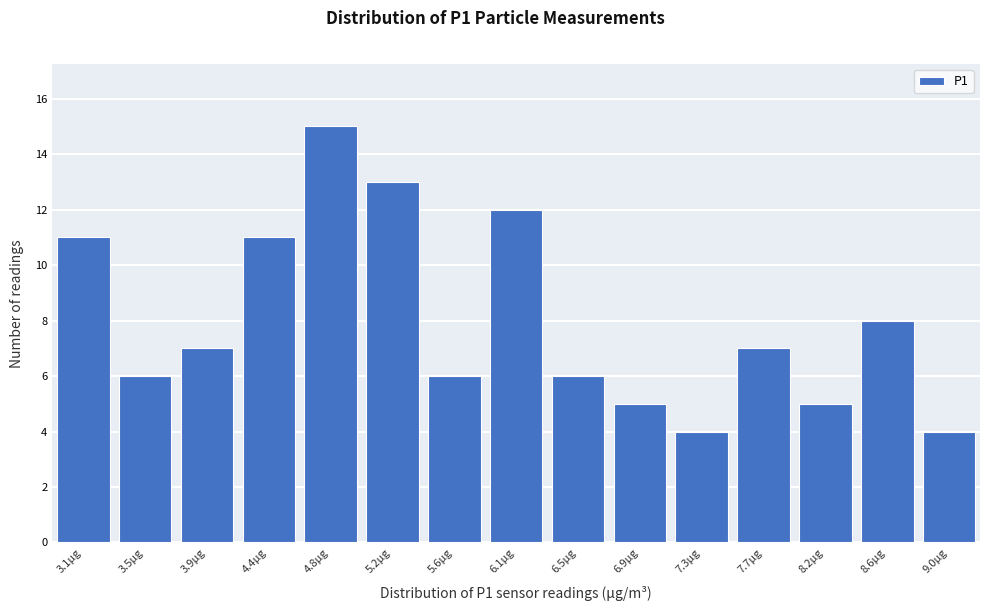

Reading left to right, transcribe all the data shown in this chart.

11	6	7	11	15	13	6	12	6	5	4	7	5	8	4